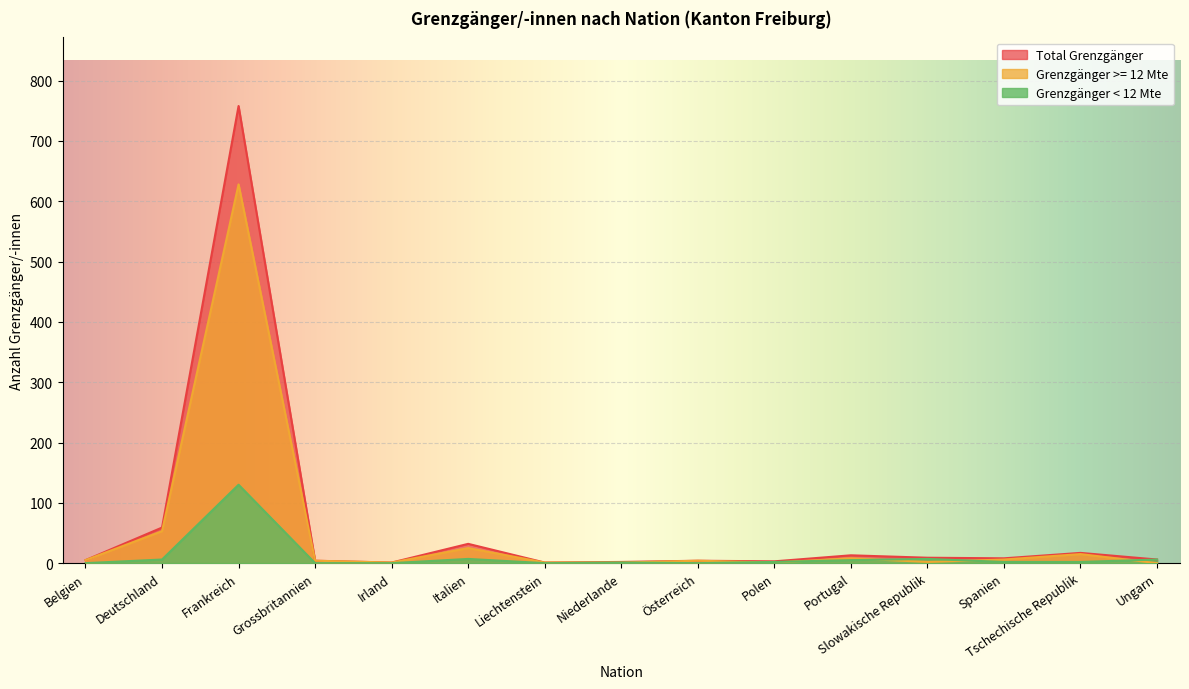

What is the greatest value displayed?

758